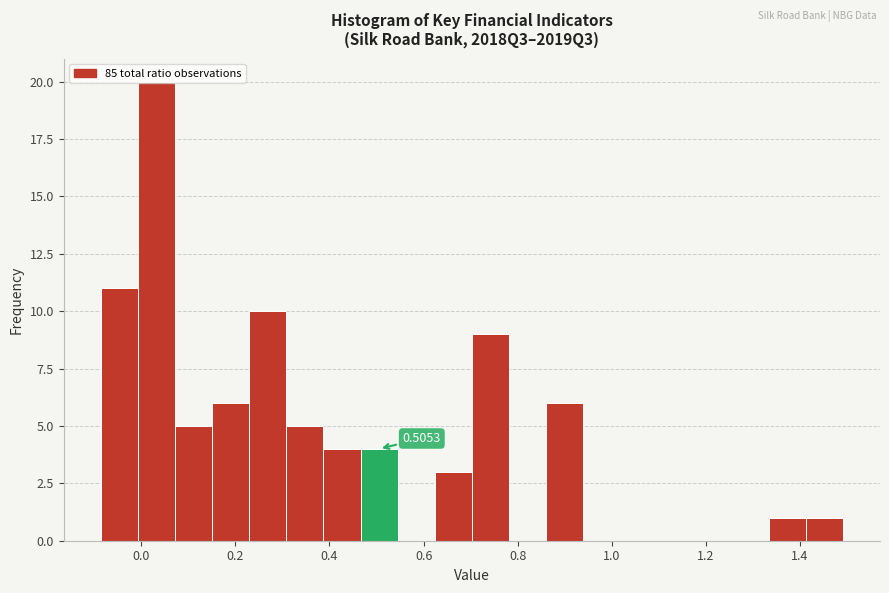

Read against the x-axis, roughly where is the centre of the tallest bar?

0.04